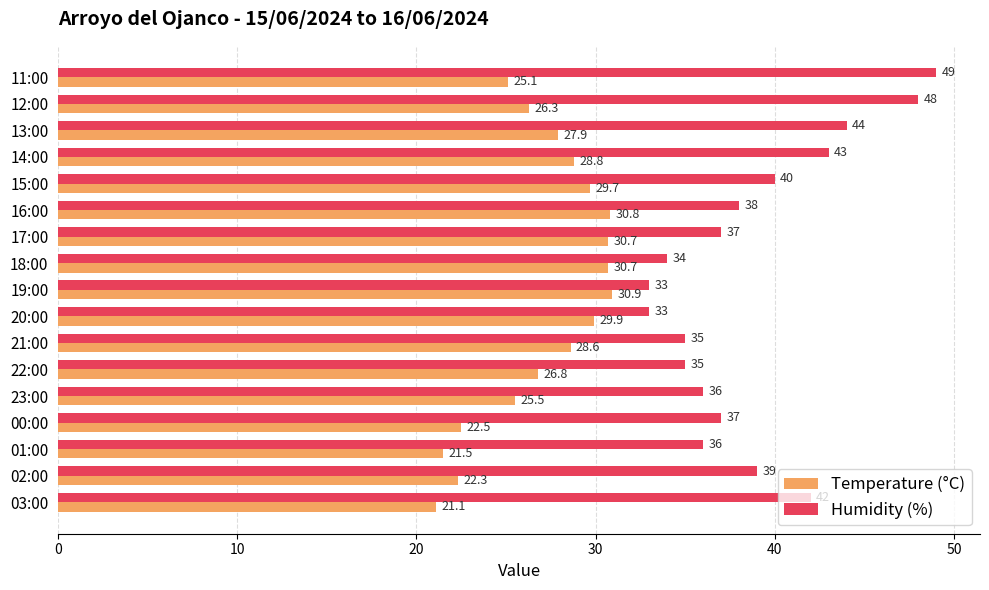

At which label does Humidity (%) reach its peak?

11:00